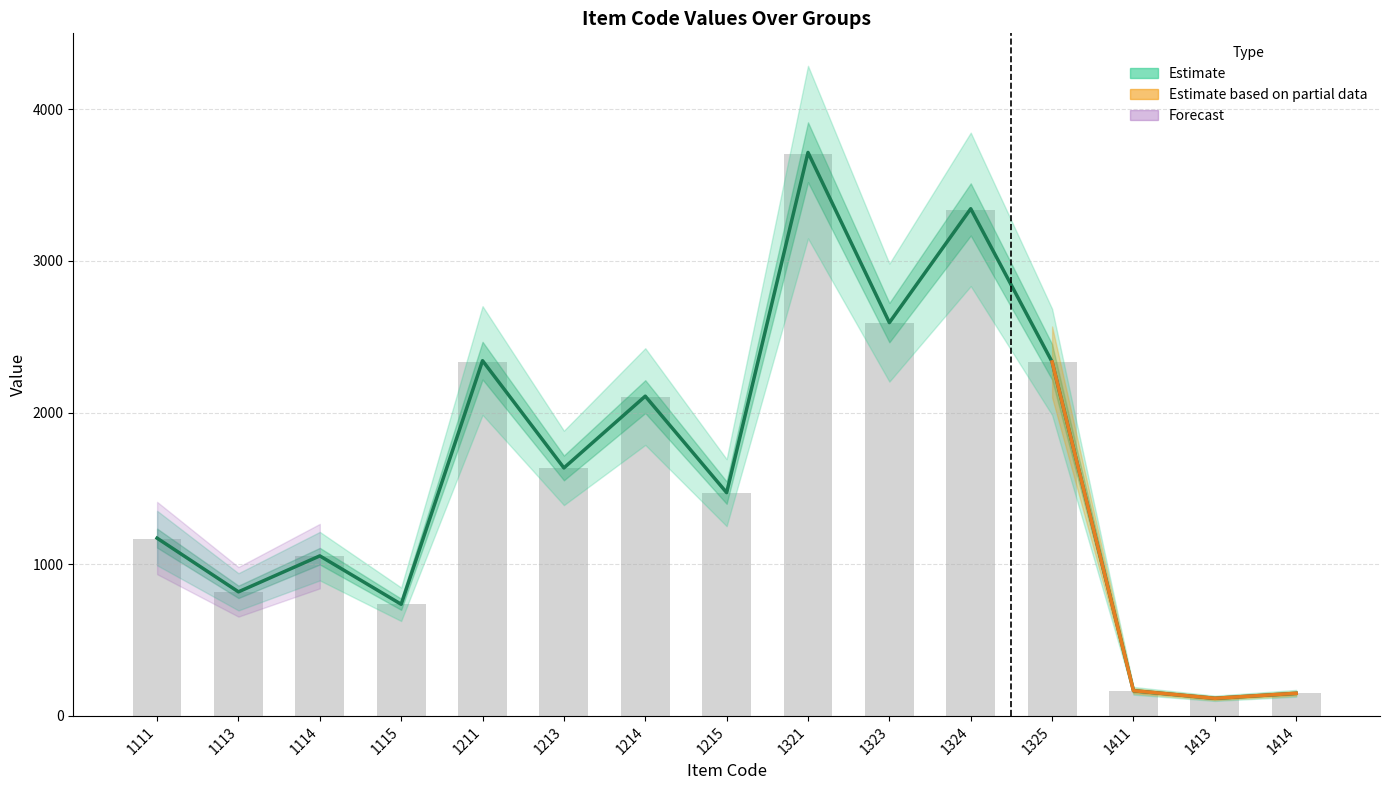

Rank the categories by value from lowest to highest.

1413, 1414, 1411, 1115, 1113, 1114, 1111, 1215, 1213, 1214, 1325, 1211, 1323, 1324, 1321